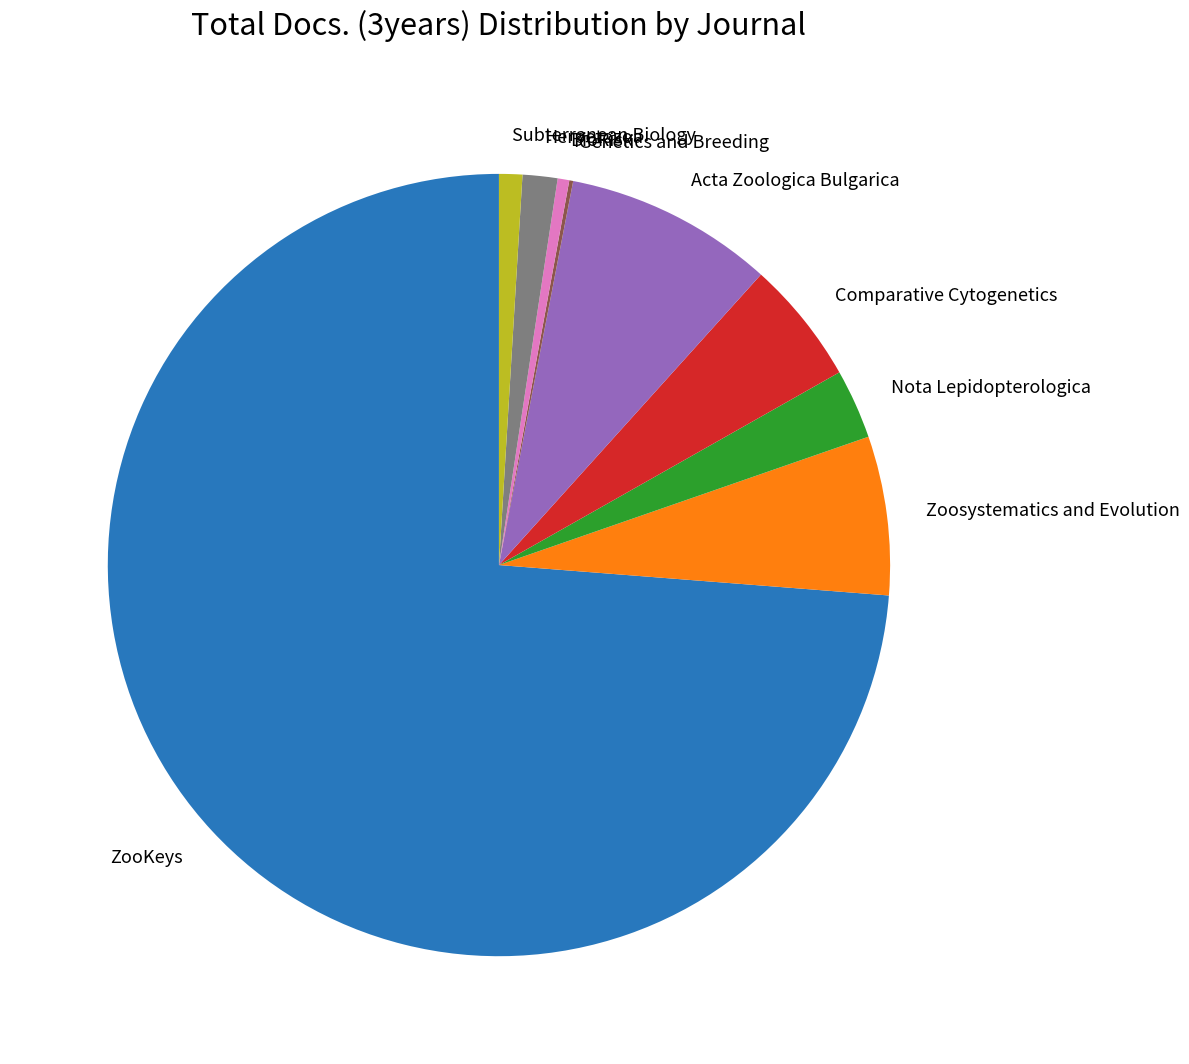

What is the largest slice in the pie chart?

ZooKeys